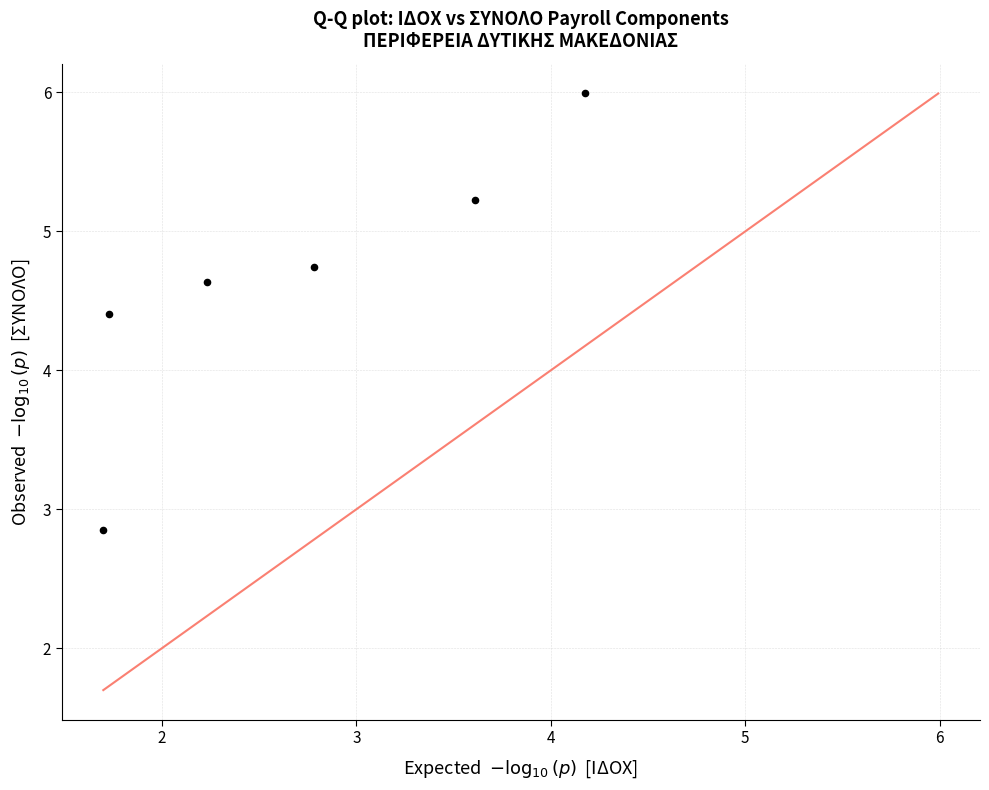

What is the range of Y values (max minus min)?

3.1